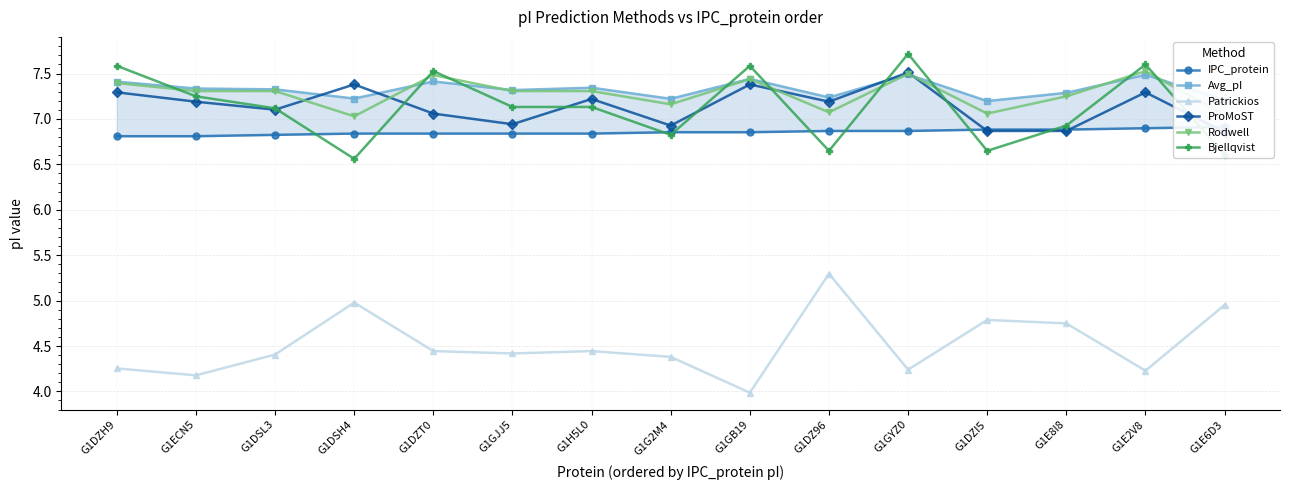

What is the average value of the IPC_protein series?

6.9